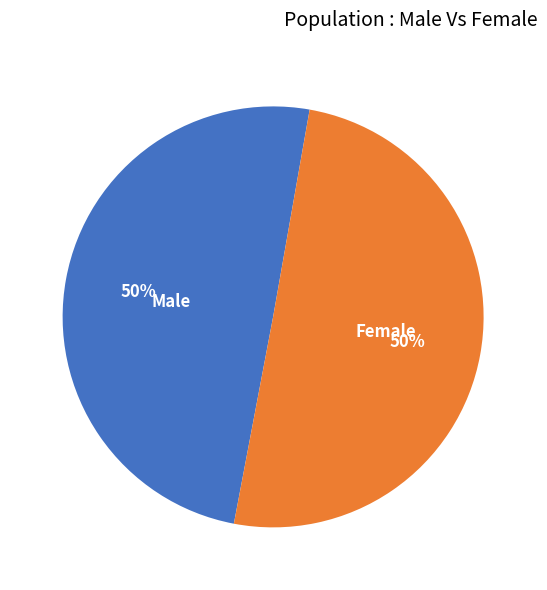

Approximately how many times larger is the value at Female compared to Male?

1.0